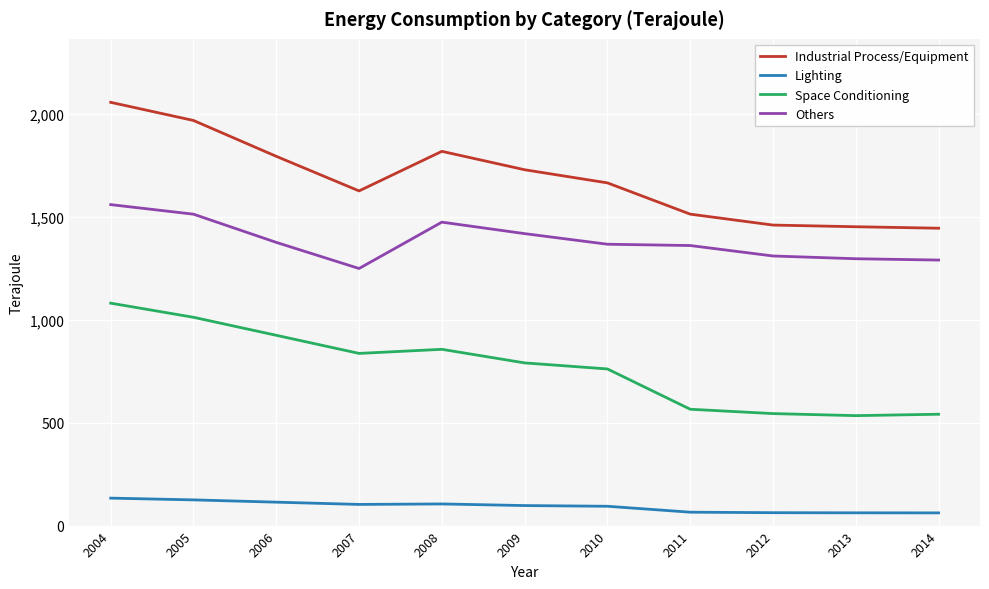

Where does the Lighting series first go above 97?

2004